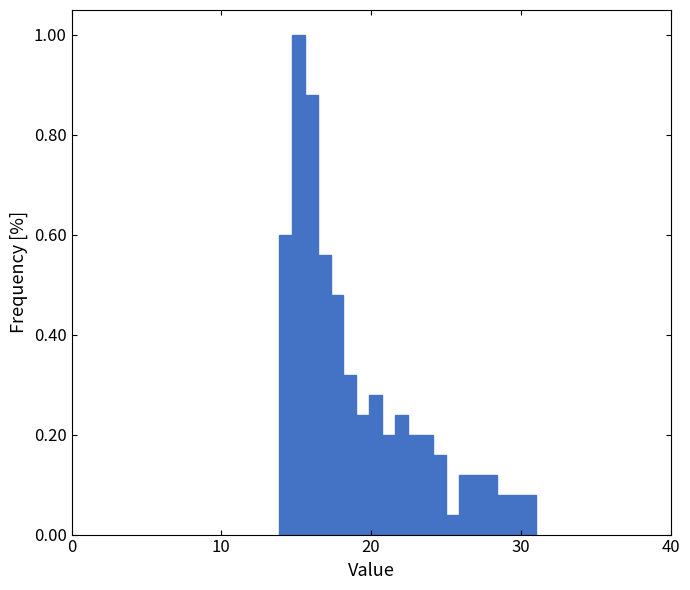

Read against the x-axis, roughly where is the centre of the tallest bar?

15